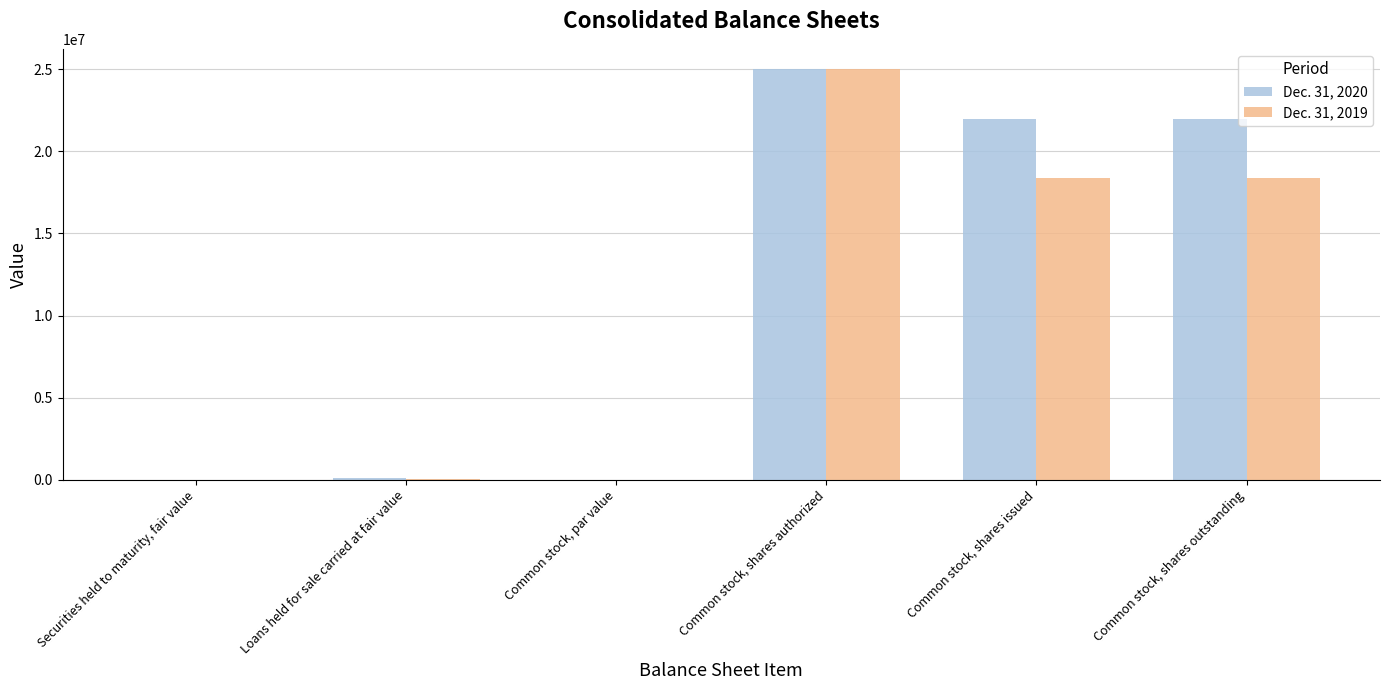

What is the approximate value of Dec. 31, 2019 at Common stock, shares issued?

18361922